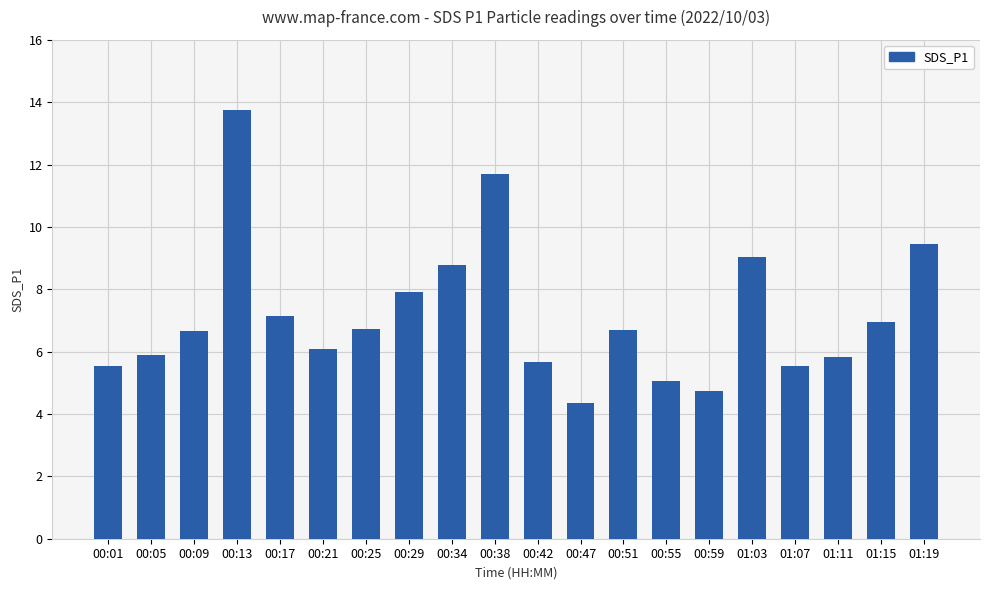

Approximately how many times larger is the value at 00:17 compared to 00:55?

1.4